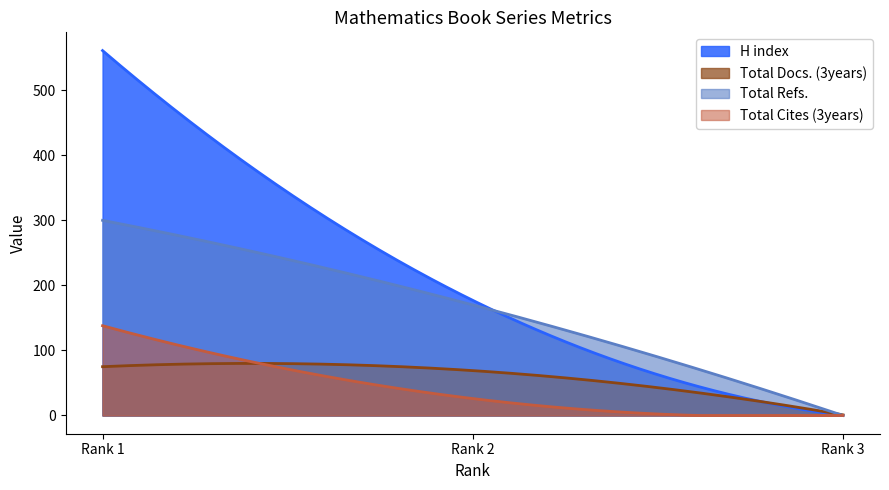

At which category is the sum across all series the highest?

1